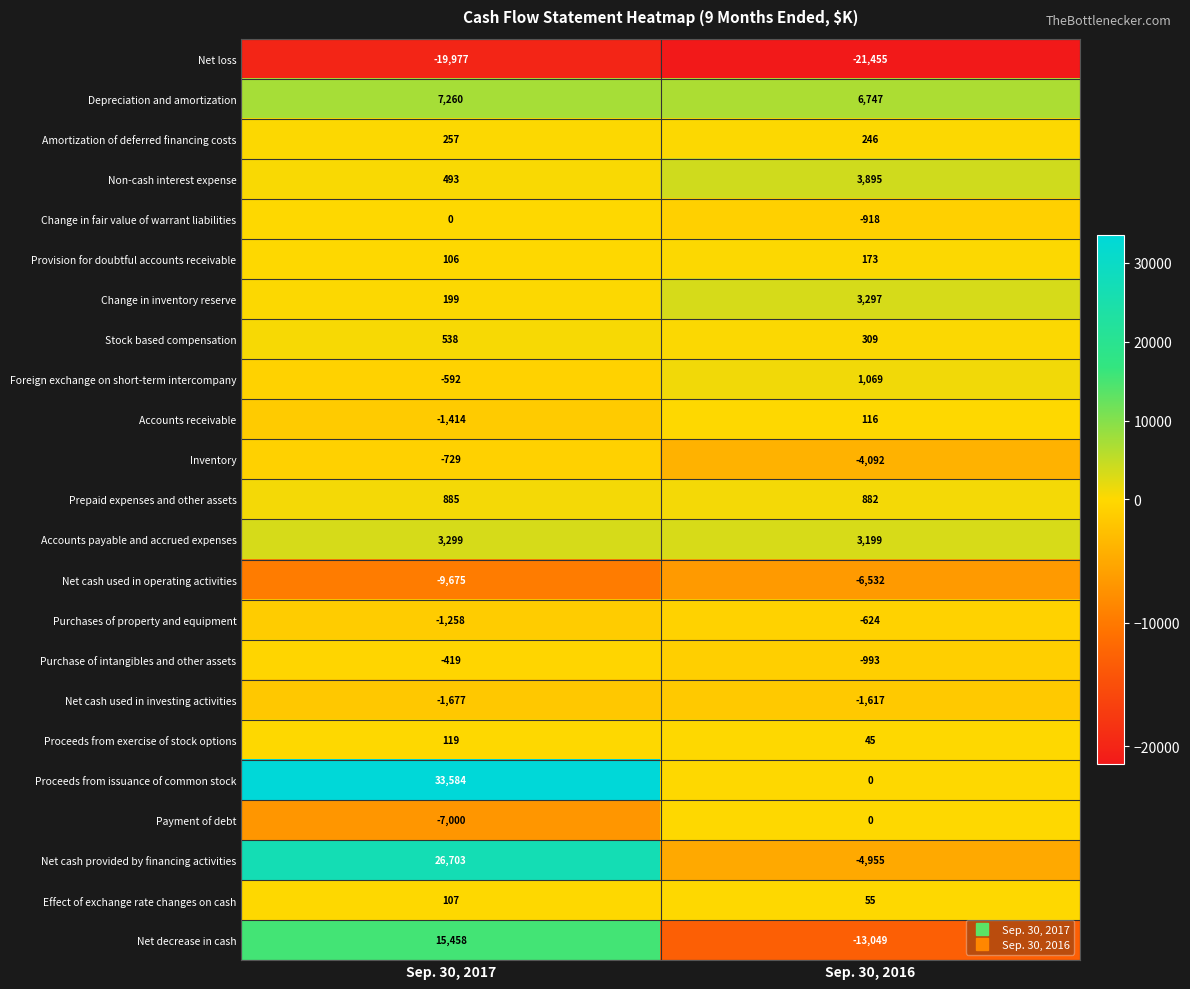

What is the minimum value for Accounts receivable?

-1414